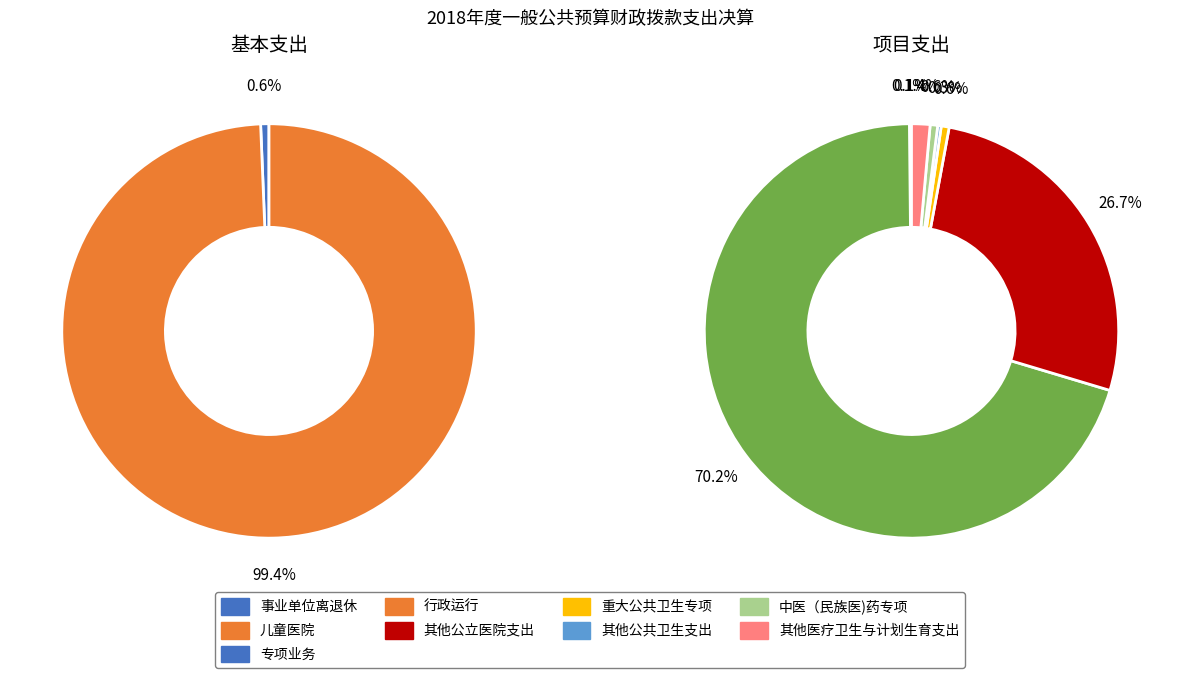

How many slices are in this pie chart?

9